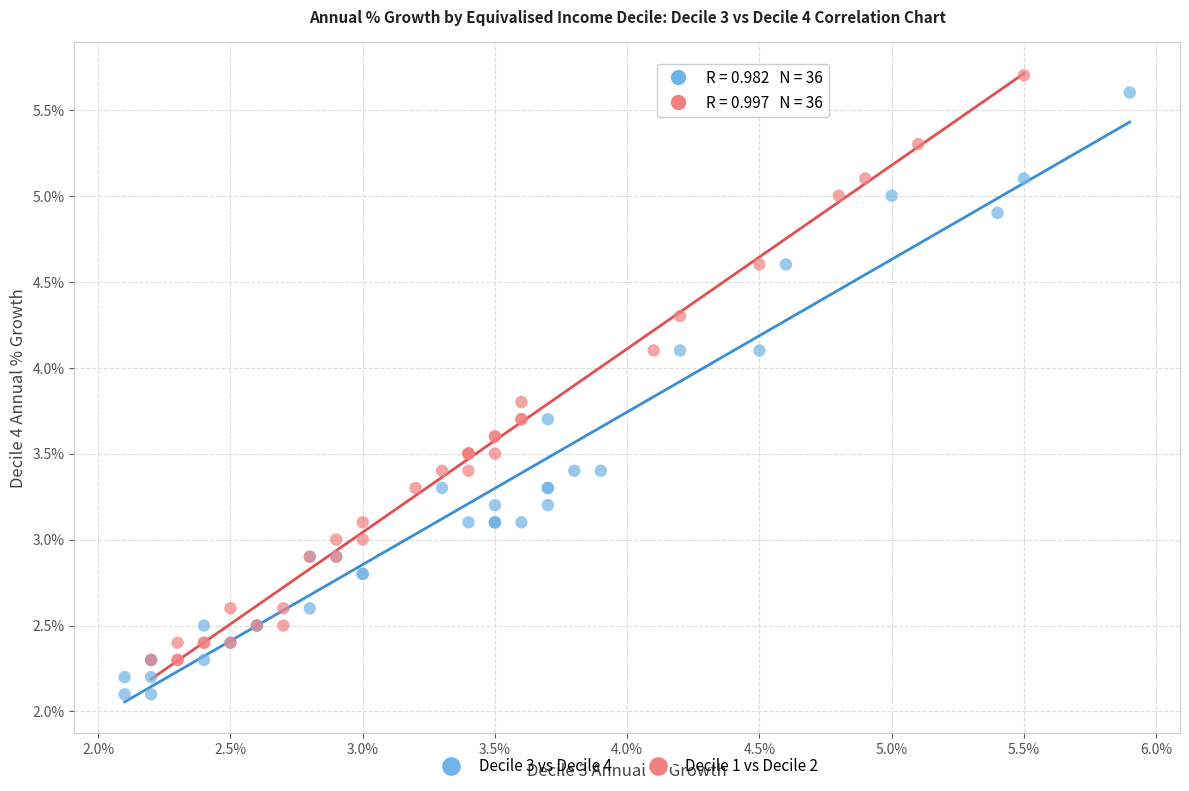

Which series has the widest spread of Y values?

Decile 3 vs Decile 4